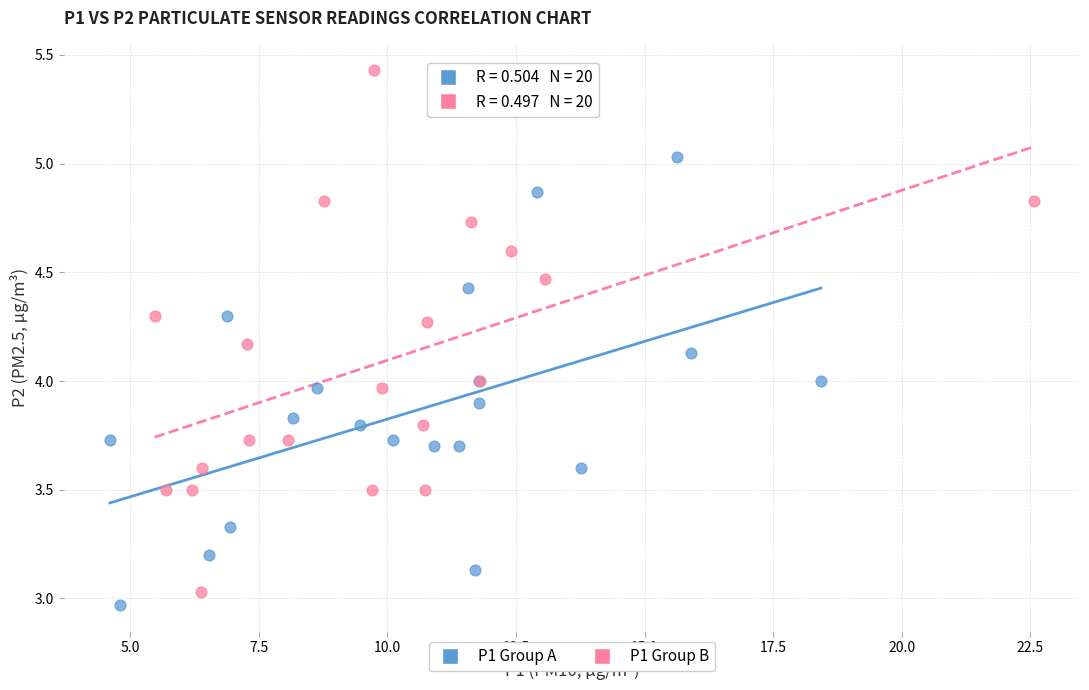

Which series has the largest Y range (max minus min)?

P1 Group B